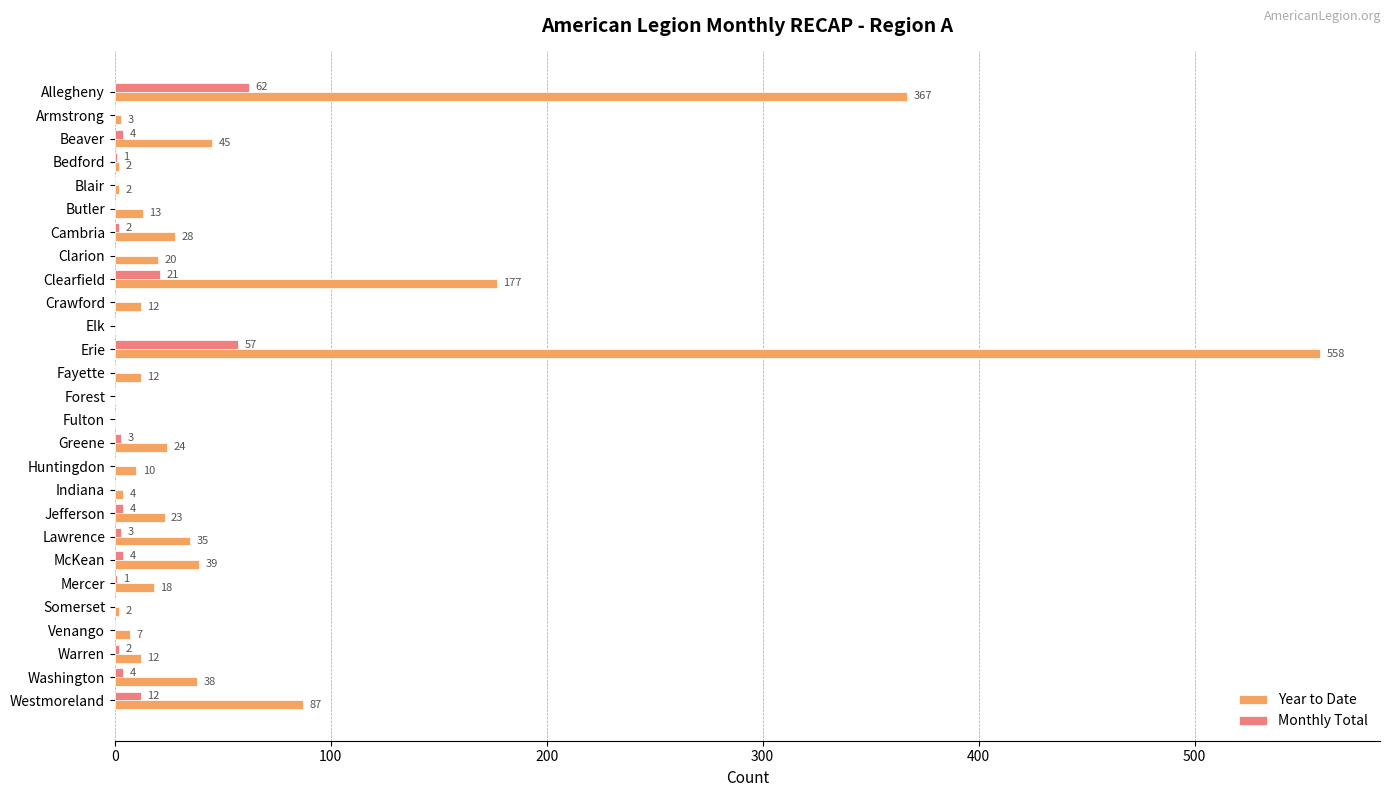

What is the sum of all Monthly Total values?

180